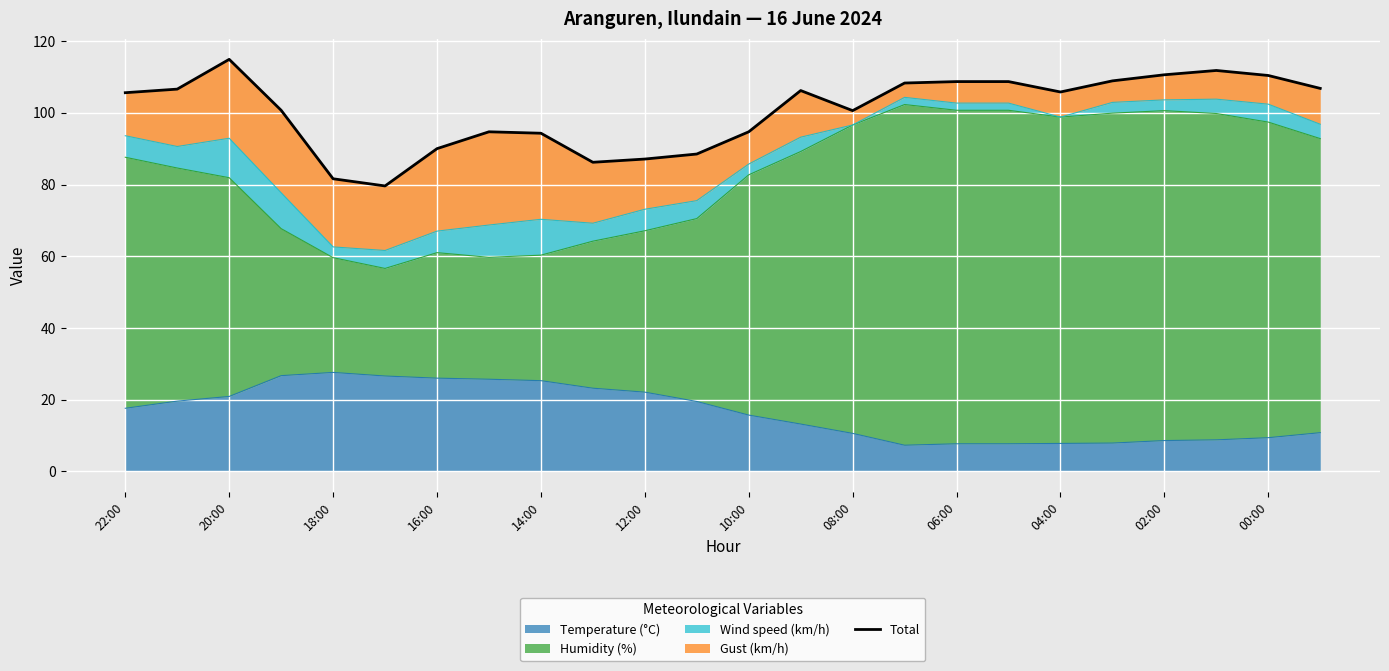

Reading right to left, list all the values displayed in this chart.

106.8	110.4	111.8	110.6	108.9	105.8	108.7	108.7	108.3	100.6	106.2	94.7	88.5	87.1	86.2	94.3	94.7	90.0	79.6	81.6	100.7	114.9	106.6	105.6